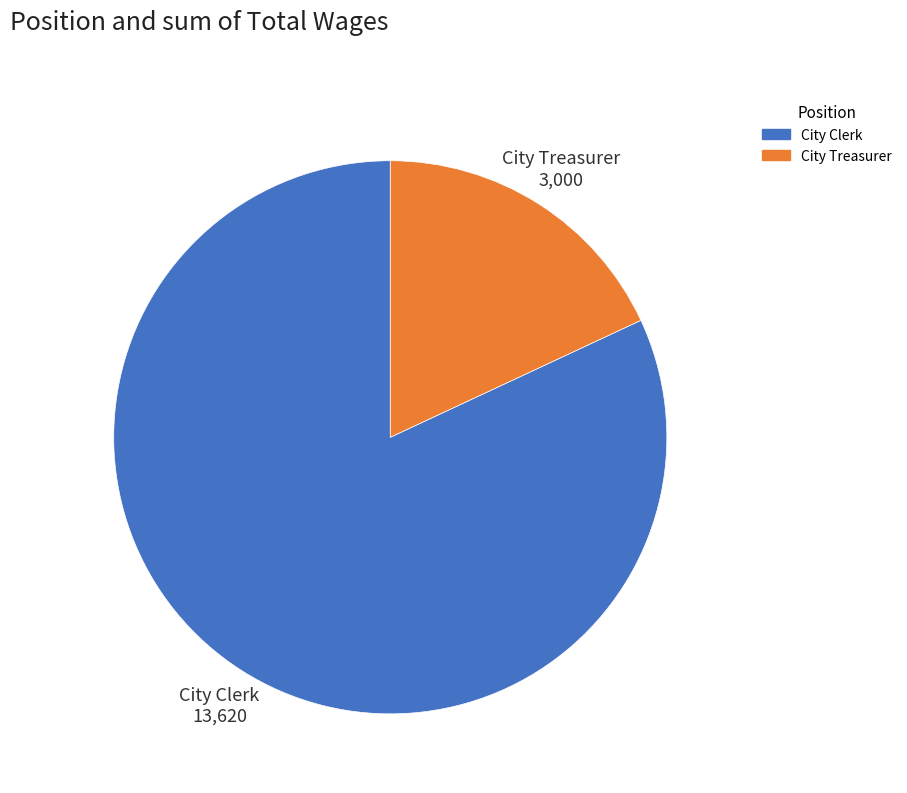

Combined, do City Treasurer and City Clerk account for over 50%?

Yes